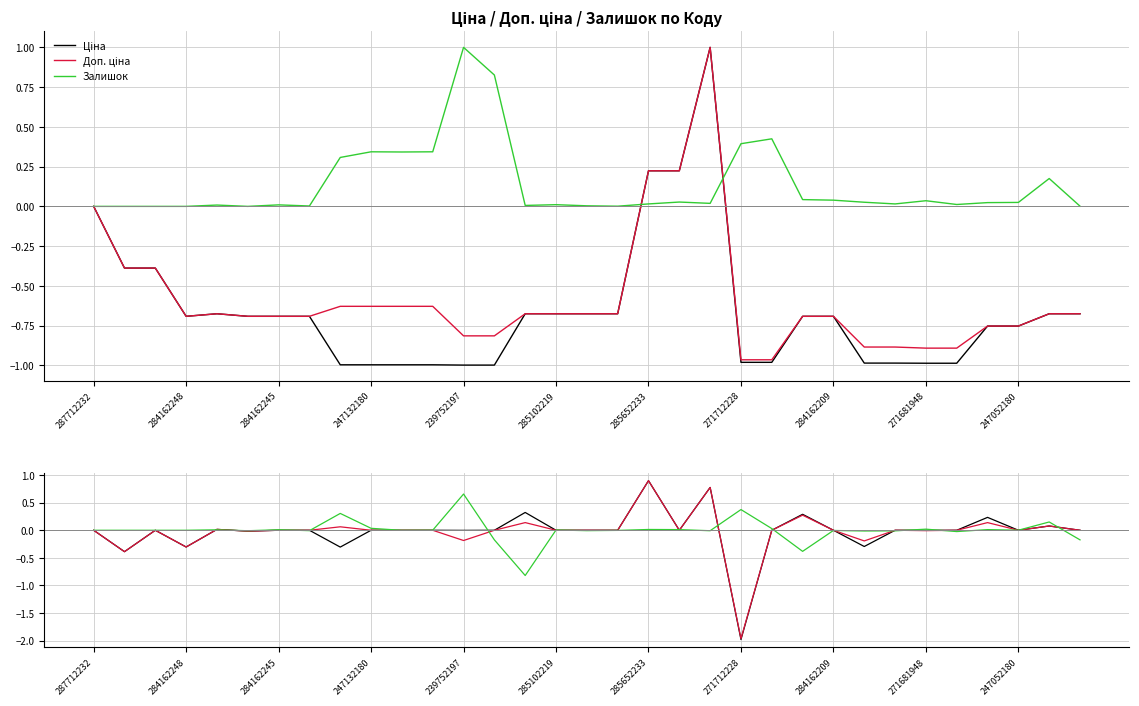

Count the number of data series in this chart.

3